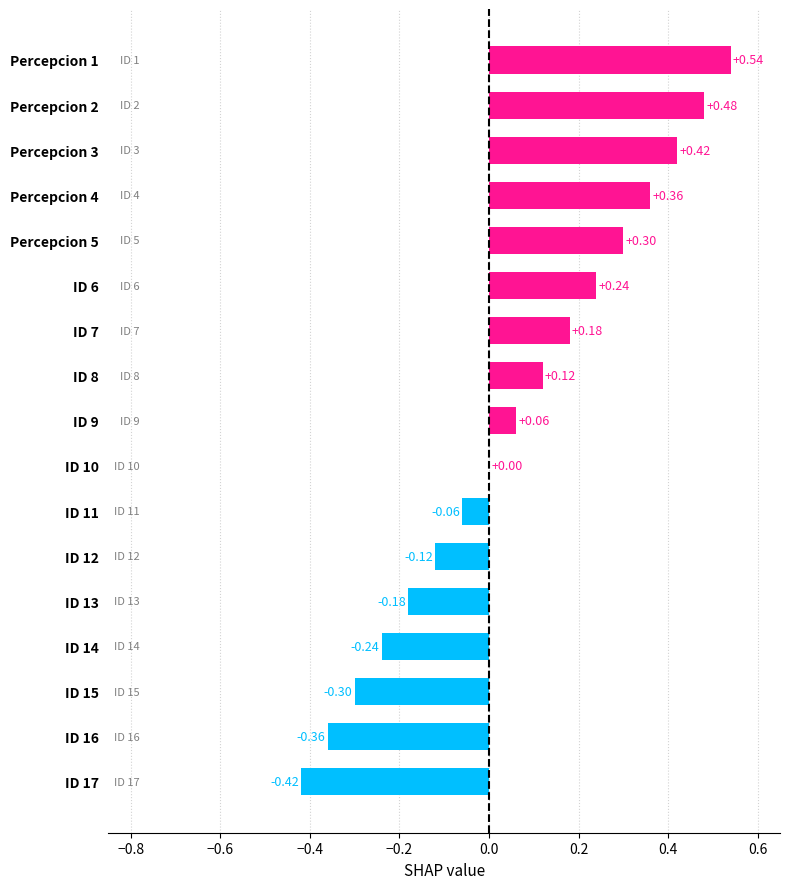

What is the sum of all values?

1.0